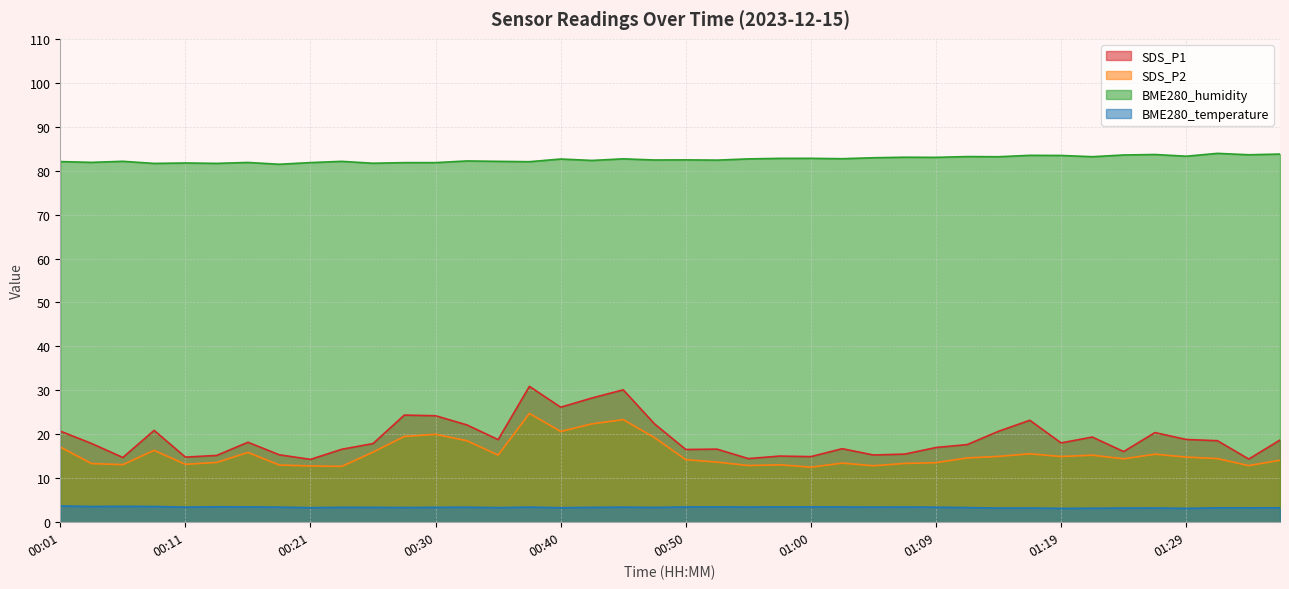

What is the value of the SDS_P1 point at the 24th from the left?

15.1